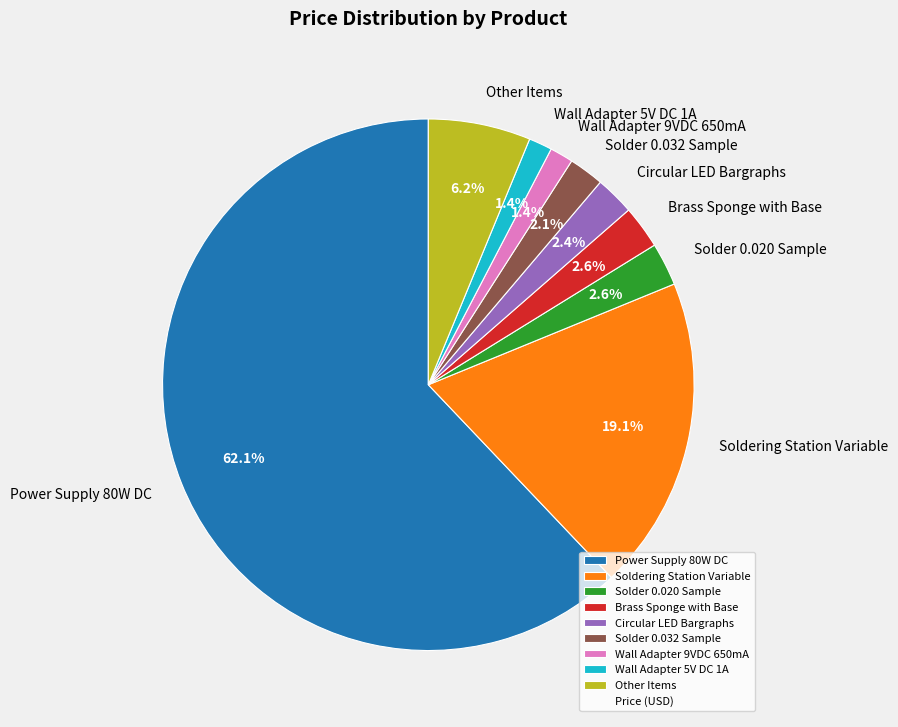

Which category has the biggest portion of the pie?

Power Supply 80W DC